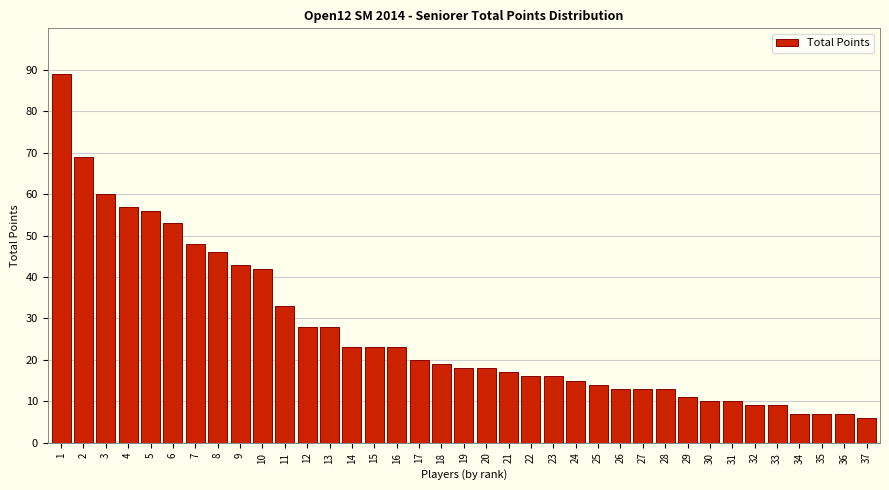

What is the difference between the second highest and second lowest values?

62